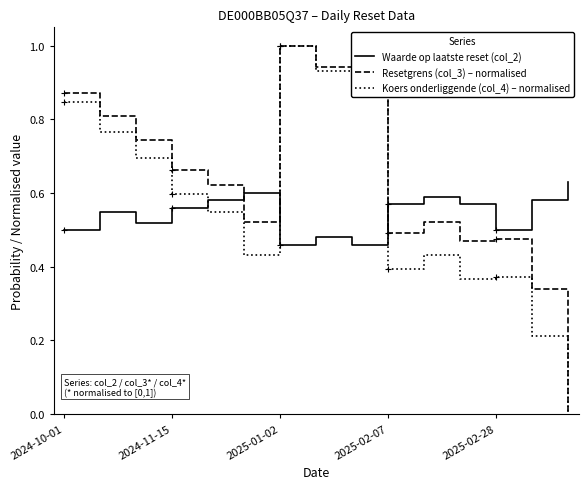

True or false: Waarde op laatste reset (col_2) has a value of 0.6 at 14.

True